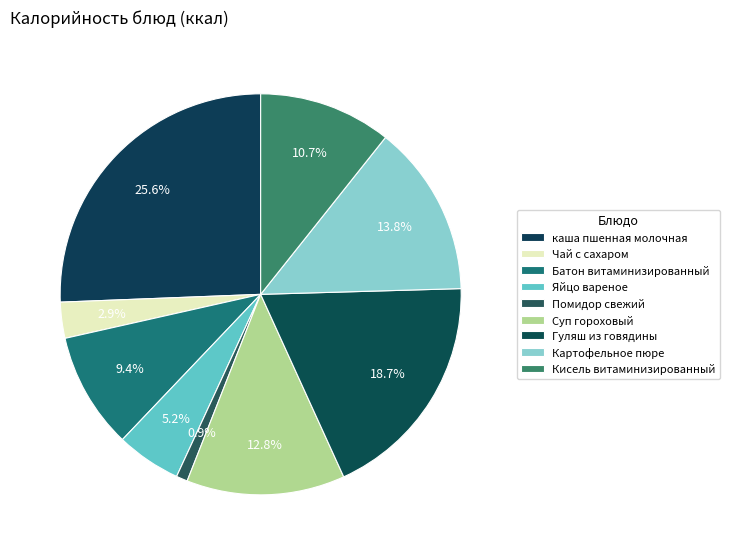

To the nearest percent, what percentage of the pie is Картофельное пюре?

14%